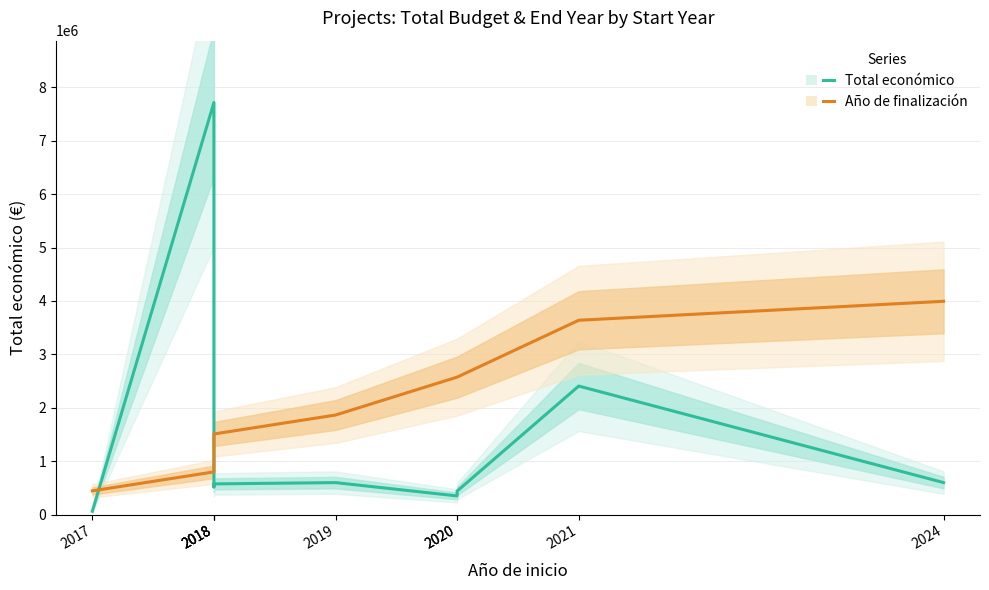

Which series ends up on top after the final intersection of Total económico and Año de finalización?

Año de finalización